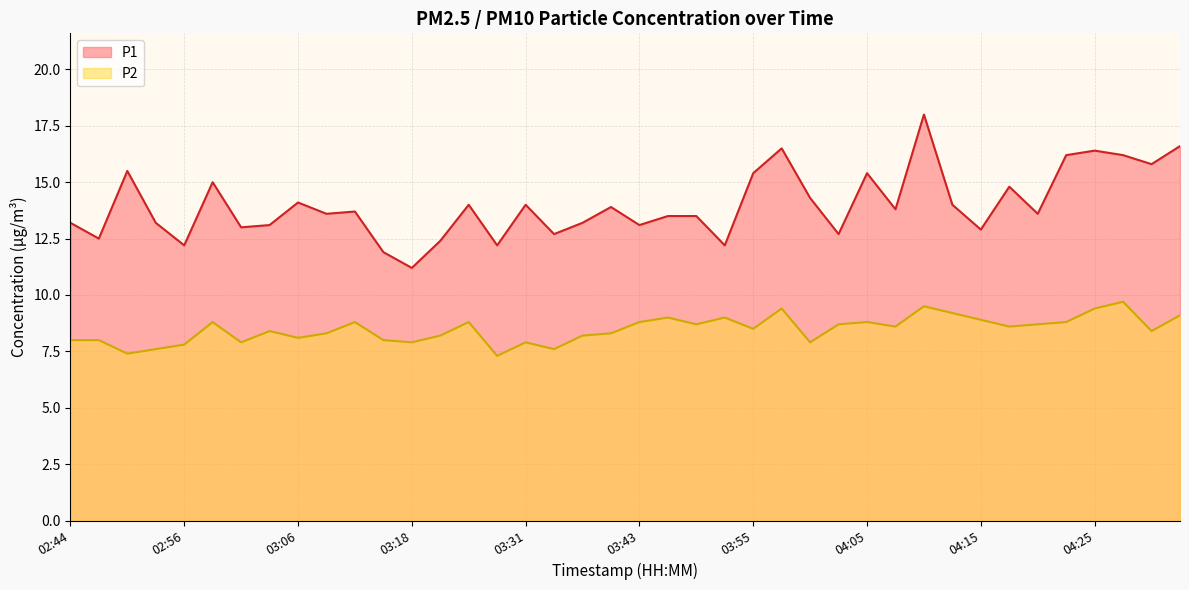

True or false: P1 and P2 intersect in this chart.

False